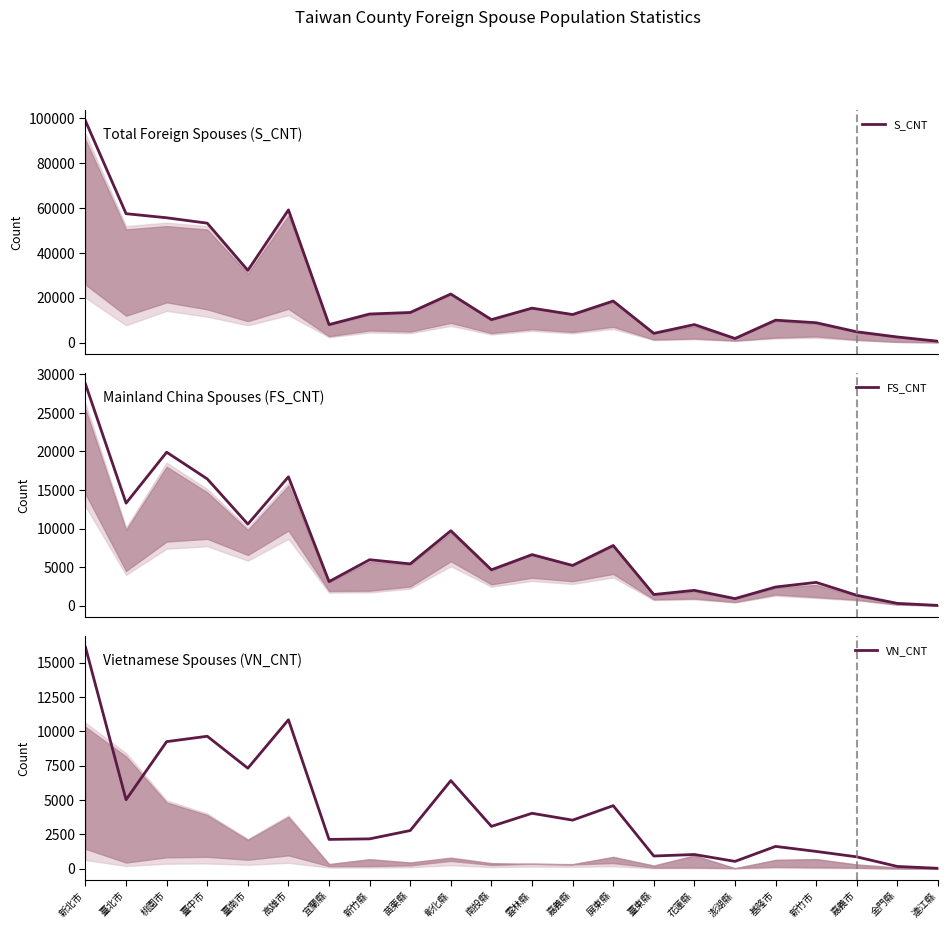

Reading right to left, what are all the values shown in this chart?

S_CNT: 連江縣=570	金門縣=2470	嘉義市=4780	新竹市=8831	基隆市=9979	澎湖縣=1805	花蓮縣=8005	臺東縣=4101	屏東縣=18516	嘉義縣=12489	雲林縣=15337	南投縣=10221	彰化縣=21650	苗栗縣=13401	新竹縣=12728	宜蘭縣=8003	高雄市=59189	臺南市=32200	臺中市=53264	桃園市=55676	臺北市=57498	新北市=98912
FS_CNT: 連江縣=52	金門縣=314	嘉義市=1365	新竹市=3035	基隆市=2436	澎湖縣=933	花蓮縣=2003	臺東縣=1464	屏東縣=7815	嘉義縣=5228	雲林縣=6630	南投縣=4668	彰化縣=9729	苗栗縣=5432	新竹縣=5973	宜蘭縣=3137	高雄市=16715	臺南市=10584	臺中市=16444	桃園市=19906	臺北市=13303	新北市=28736
VN_CNT: 連江縣=35	金門縣=168	嘉義市=868	新竹市=1262	基隆市=1628	澎湖縣=538	花蓮縣=1038	臺東縣=929	屏東縣=4594	嘉義縣=3539	雲林縣=4038	南投縣=3087	彰化縣=6417	苗栗縣=2782	新竹縣=2177	宜蘭縣=2136	高雄市=10843	臺南市=7319	臺中市=9644	桃園市=9253	臺北市=5023	新北市=16123